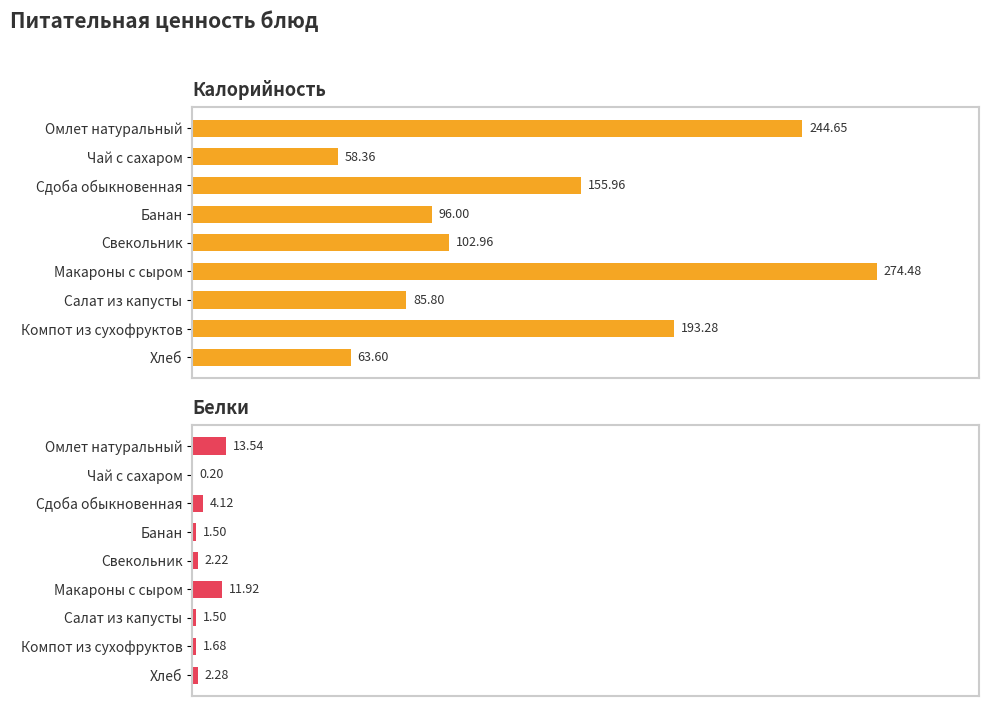

Reading left to right, list all the values displayed in this chart.

Калорийность: 244.7	58.4	156.0	96.0	103.0	274.5	85.8	193.3	63.6
Белки: 13.5	0.2	4.1	1.5	2.2	11.9	1.5	1.7	2.3